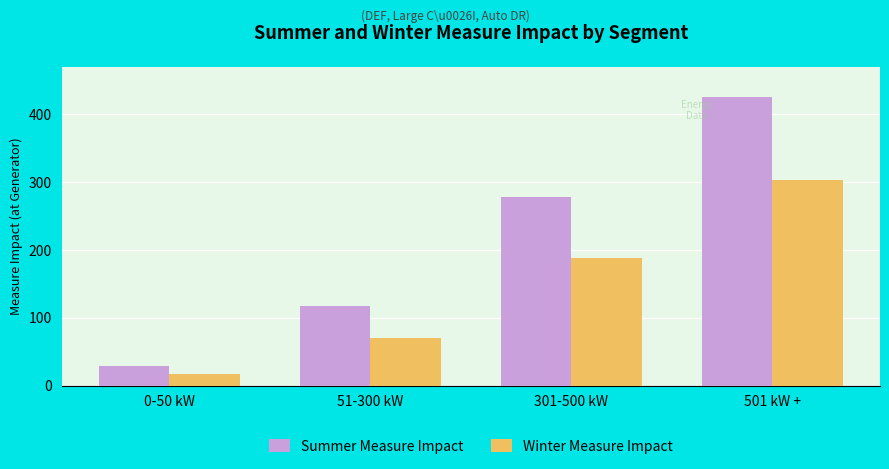

True or false: Summer Measure Impact has a value of 41.5 at 51-300 kW.

False